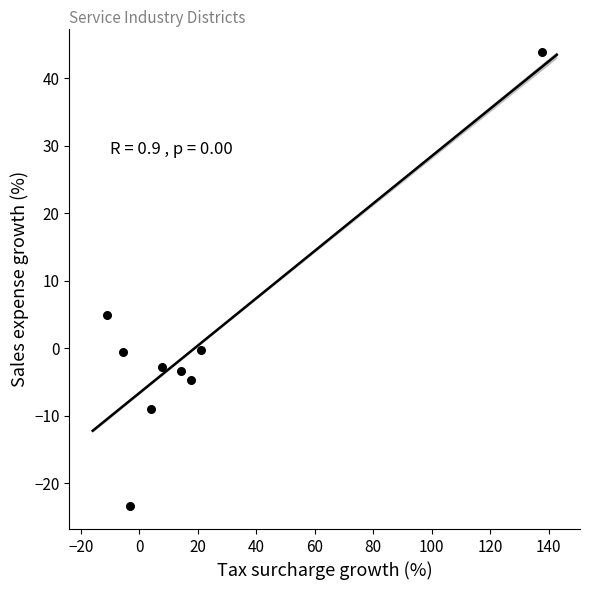

What is the average Y value?

0.5